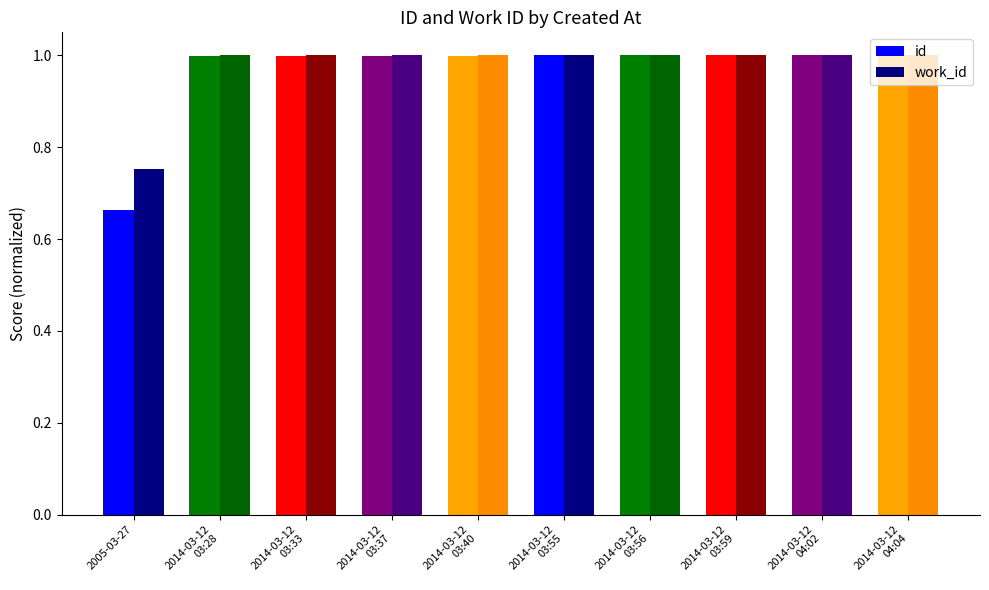

Is it true that id equals 1.0 at 2014-03-12
03:59?

True